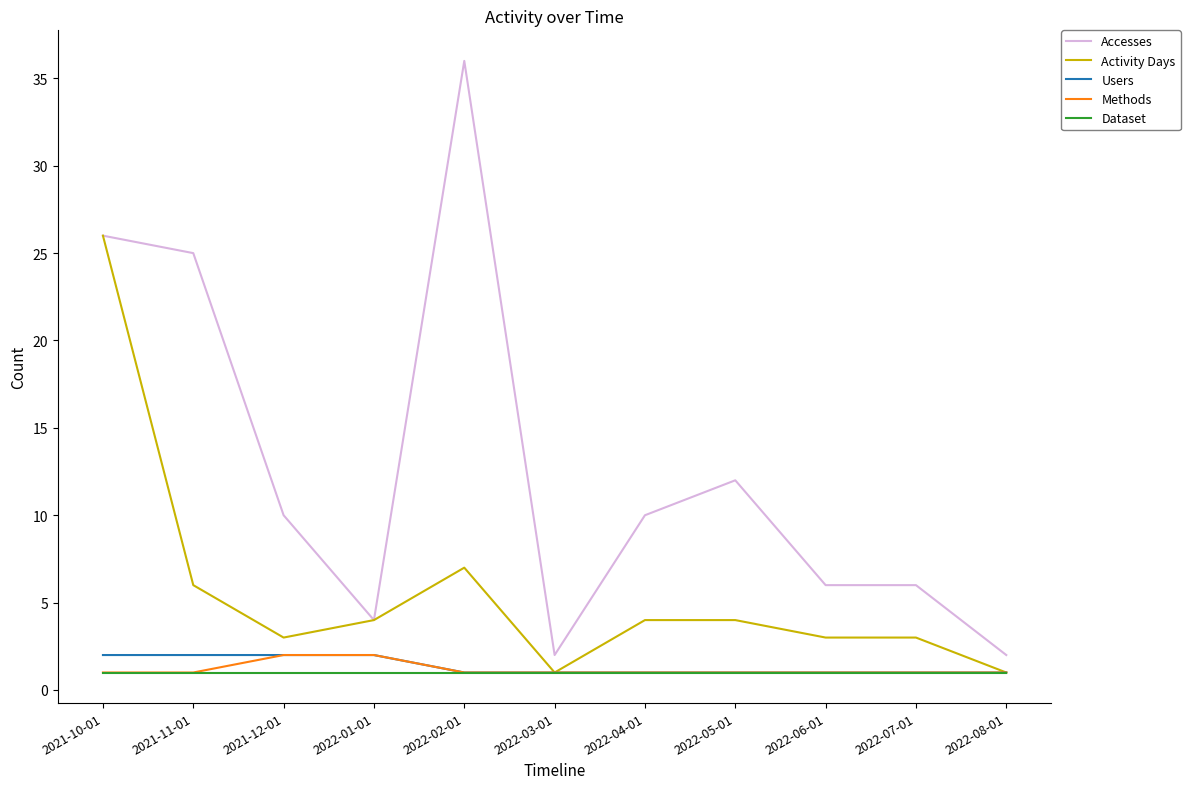

Count the number of categories in the chart.

11